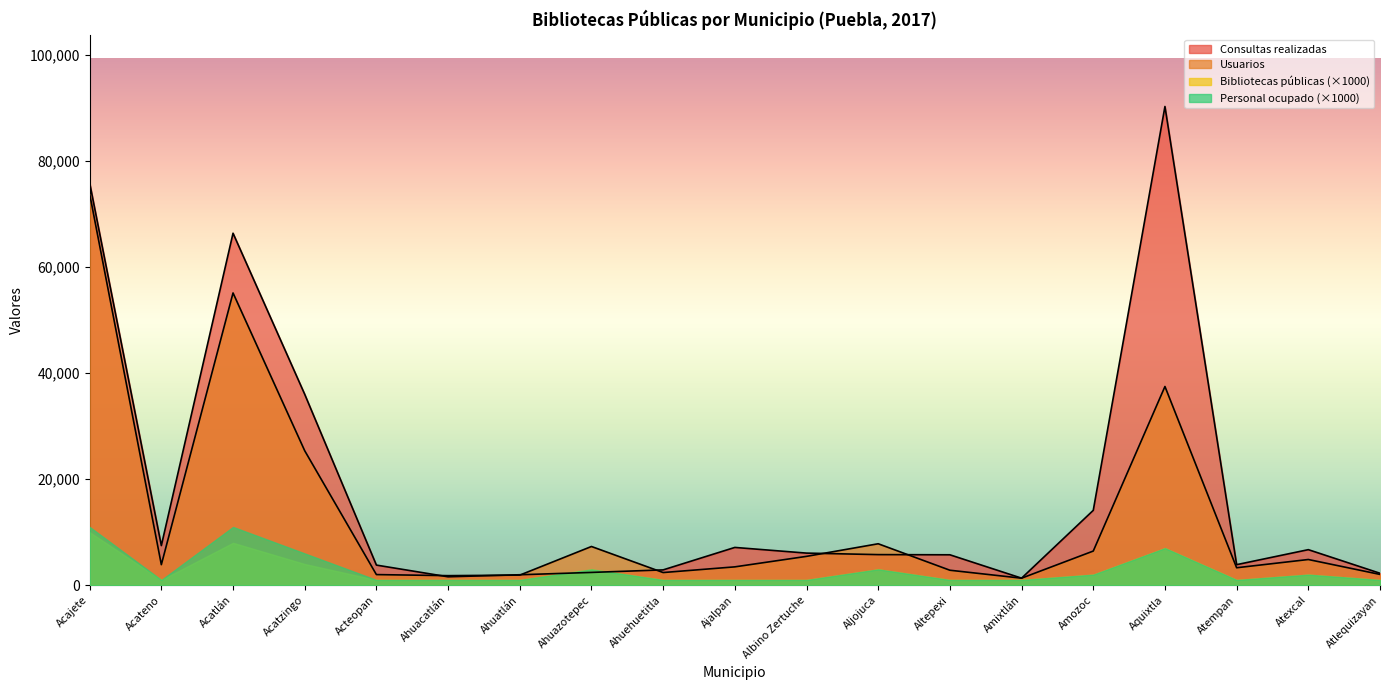

True or false: Usuarios has a value of 5379 at Acateno.

False